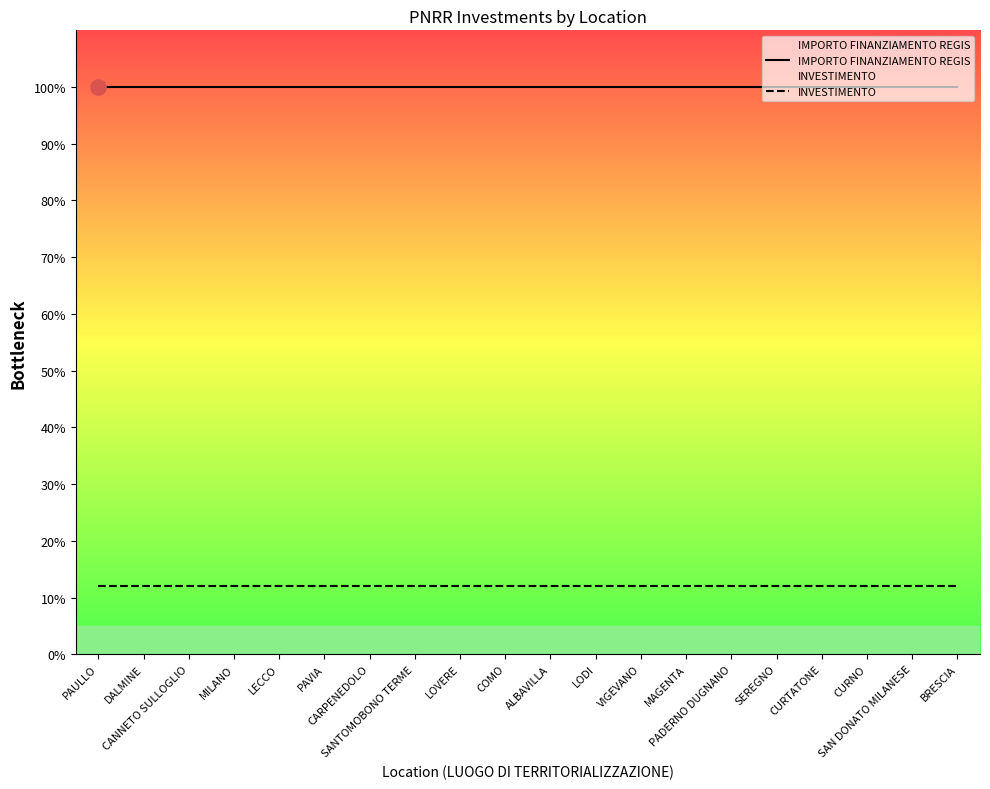

At which category is the sum across all series the highest?

PAULLO